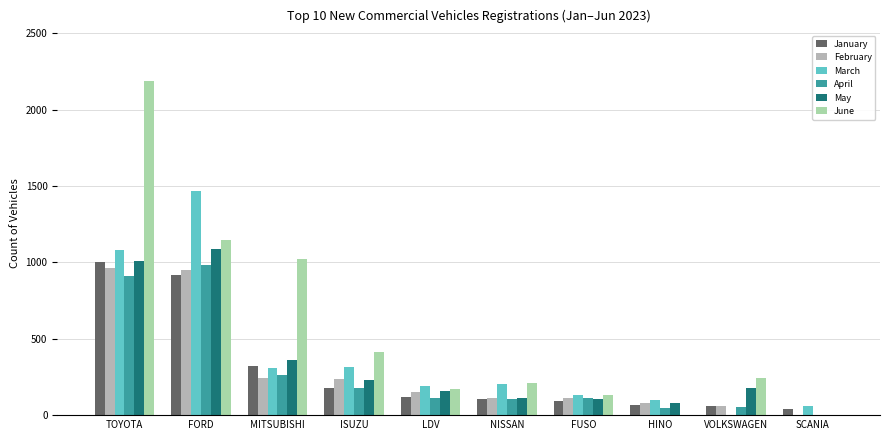

How many groups of bars are there?

10